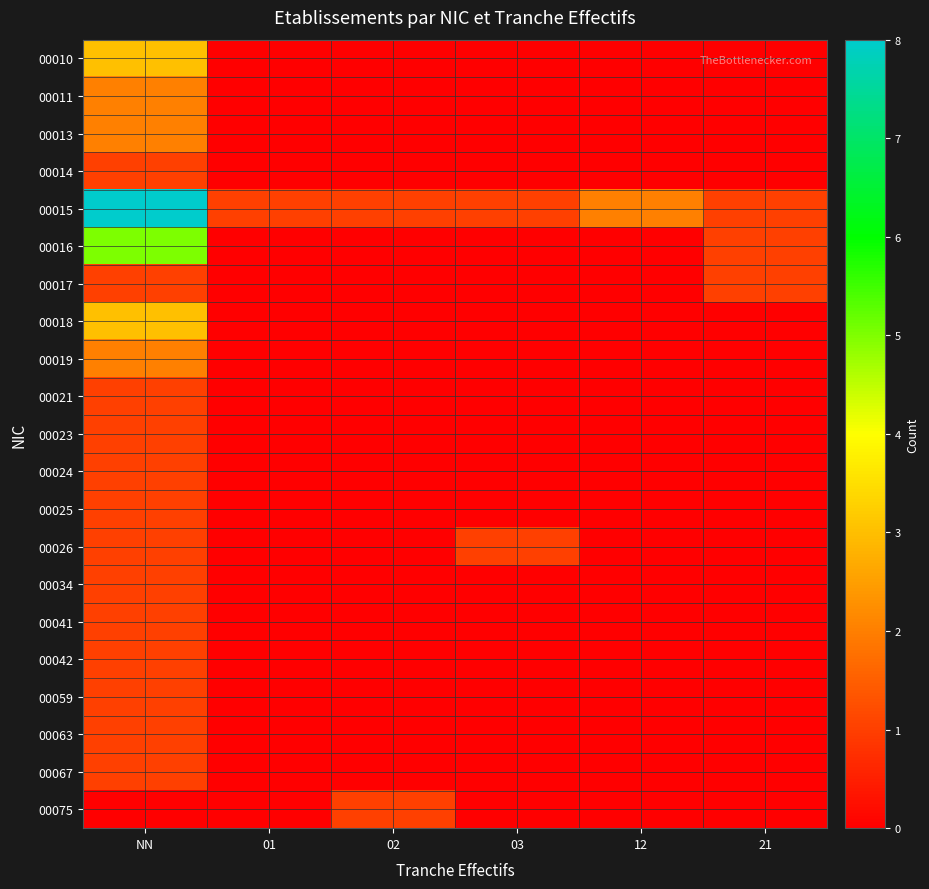

Reading left to right, transcribe all the data shown in this chart.

00010: NN=3	01=0	02=0	03=0	12=0	21=0
00011: NN=2	01=0	02=0	03=0	12=0	21=0
00013: NN=2	01=0	02=0	03=0	12=0	21=0
00014: NN=1	01=0	02=0	03=0	12=0	21=0
00015: NN=8	01=1	02=1	03=1	12=2	21=1
00016: NN=5	01=0	02=0	03=0	12=0	21=1
00017: NN=1	01=0	02=0	03=0	12=0	21=1
00018: NN=3	01=0	02=0	03=0	12=0	21=0
00019: NN=2	01=0	02=0	03=0	12=0	21=0
00021: NN=1	01=0	02=0	03=0	12=0	21=0
00023: NN=1	01=0	02=0	03=0	12=0	21=0
00024: NN=1	01=0	02=0	03=0	12=0	21=0
00025: NN=1	01=0	02=0	03=0	12=0	21=0
00026: NN=1	01=0	02=0	03=1	12=0	21=0
00034: NN=1	01=0	02=0	03=0	12=0	21=0
00041: NN=1	01=0	02=0	03=0	12=0	21=0
00042: NN=1	01=0	02=0	03=0	12=0	21=0
00059: NN=1	01=0	02=0	03=0	12=0	21=0
00063: NN=1	01=0	02=0	03=0	12=0	21=0
00067: NN=1	01=0	02=0	03=0	12=0	21=0
00075: NN=0	01=0	02=1	03=0	12=0	21=0